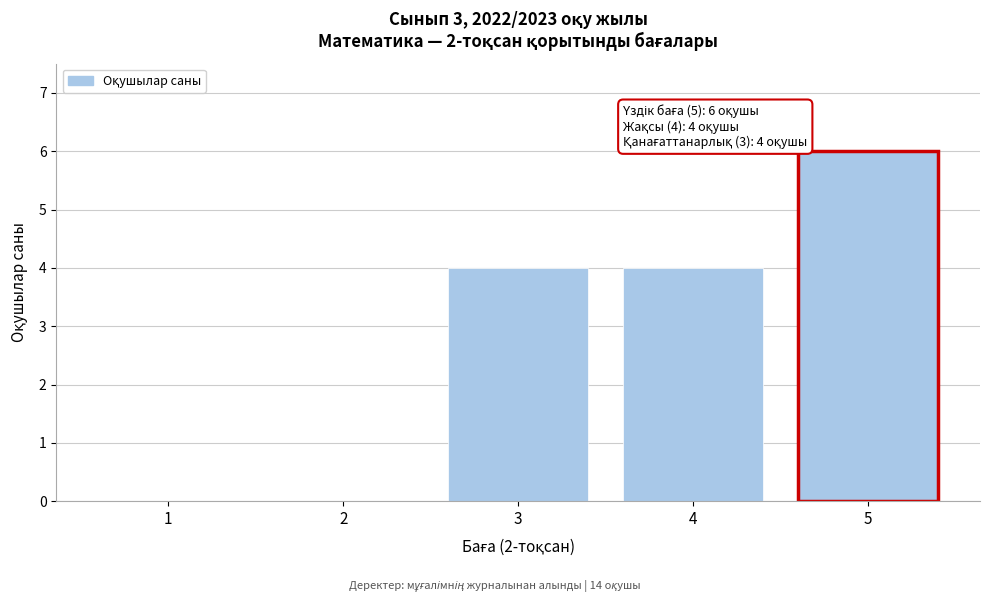

Reading right to left, list all the values displayed in this chart.

5=6	4=4	3=4	2=0	1=0